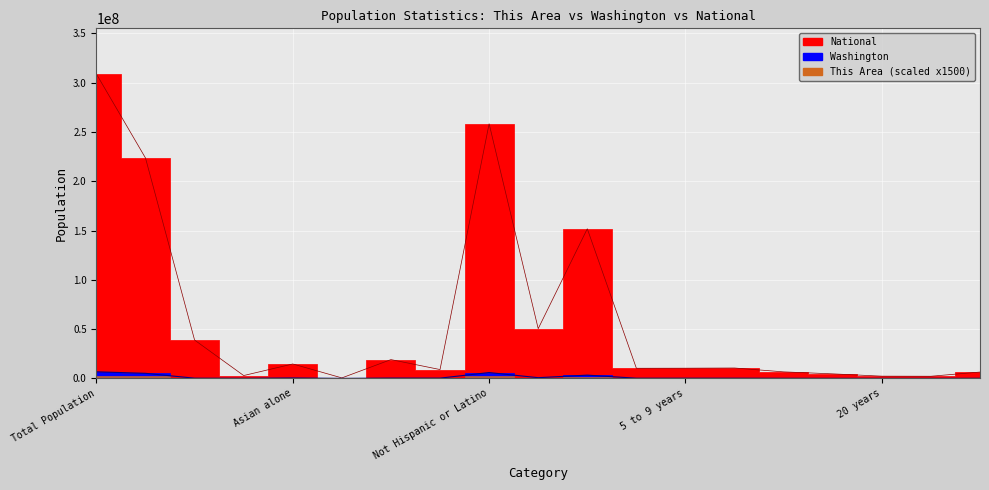

True or false: This Area has a value of 3349707 at Male.

True